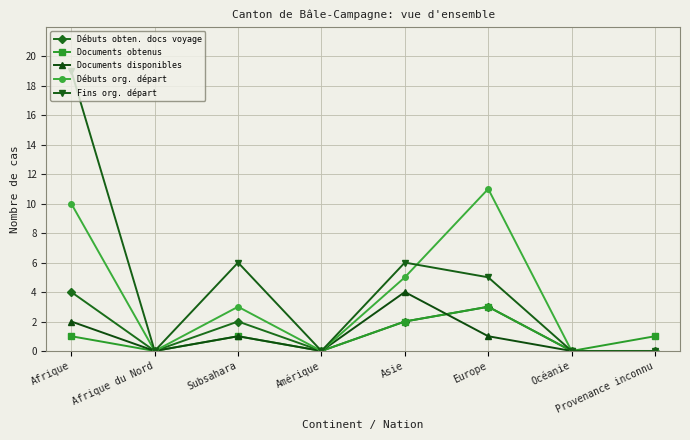

At which category is the sum across all series the highest?

Afrique